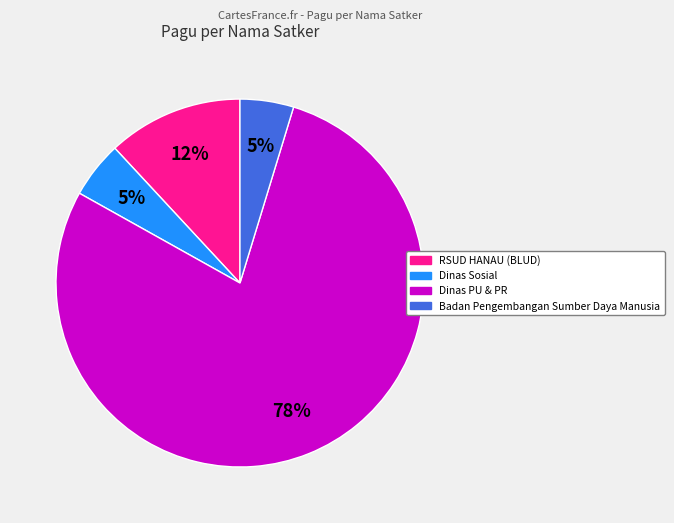

Is there any slice that represents more than half of the pie?

Yes